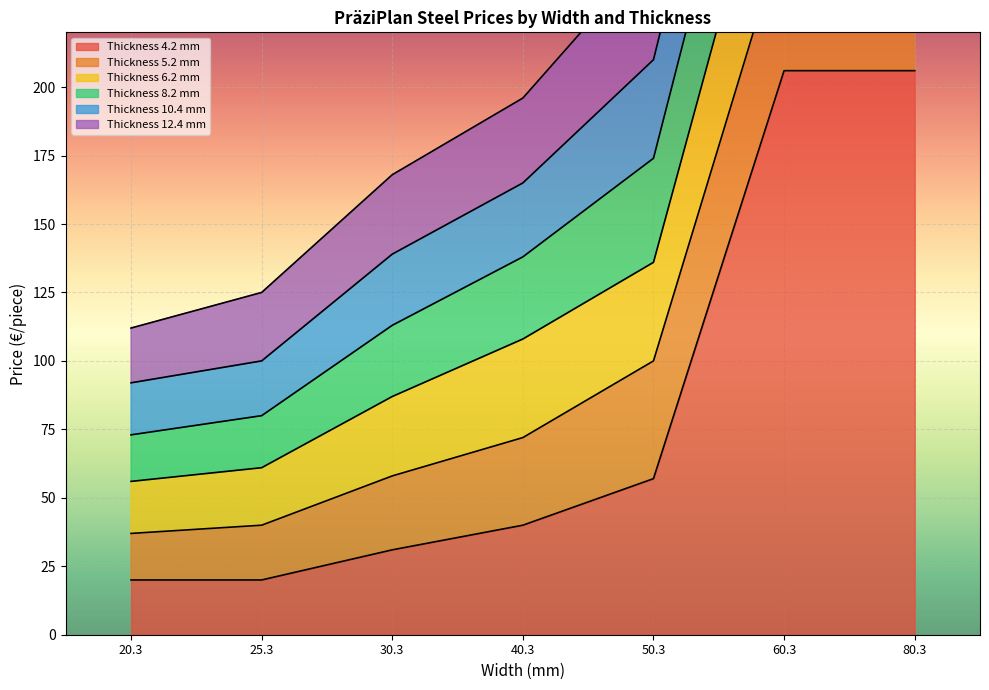

What is the label of the 1st point from the left?

20.3